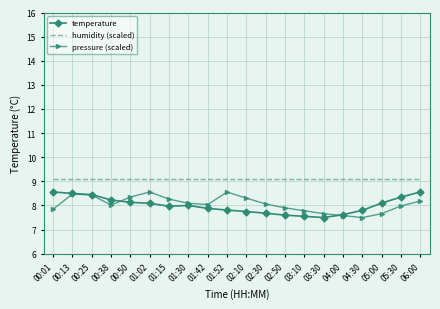

What is the highest value of the temperature series?

8.6